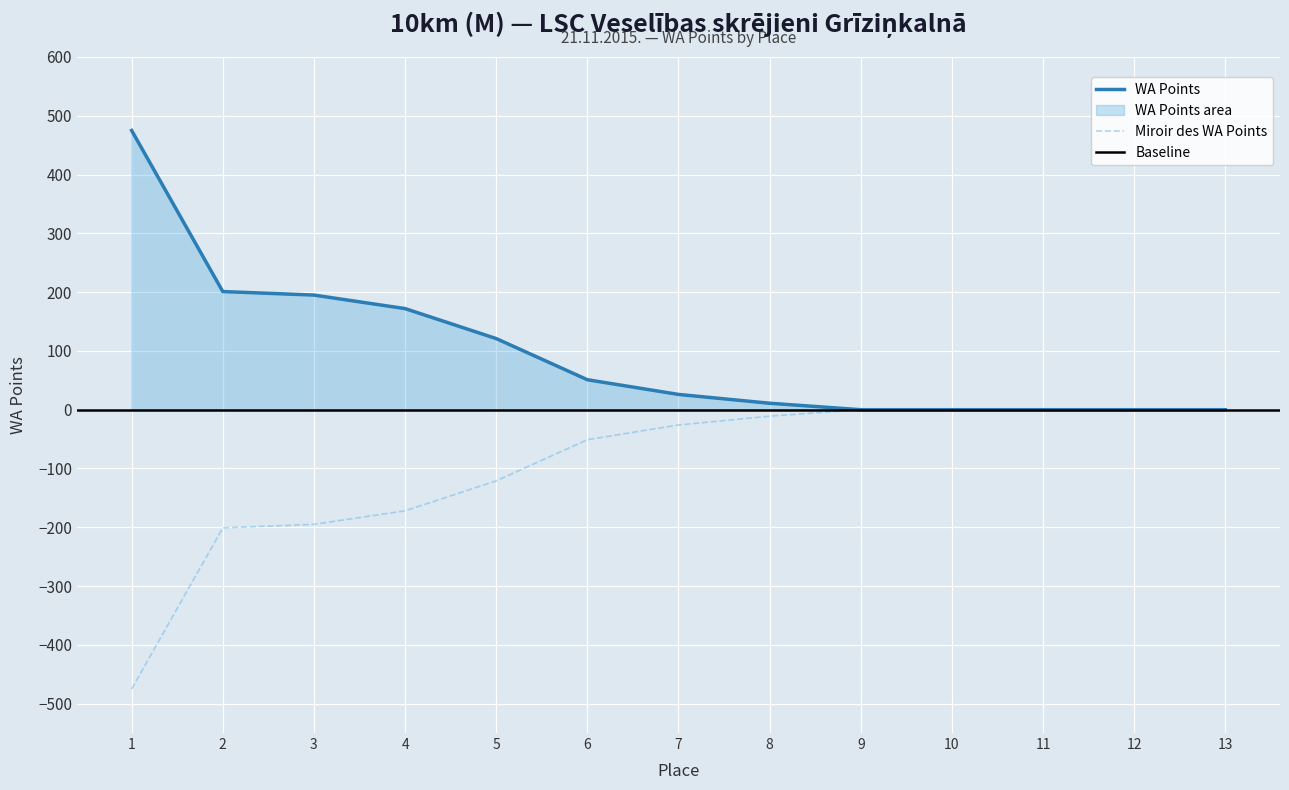

Which label corresponds to the smallest value in the chart?

9